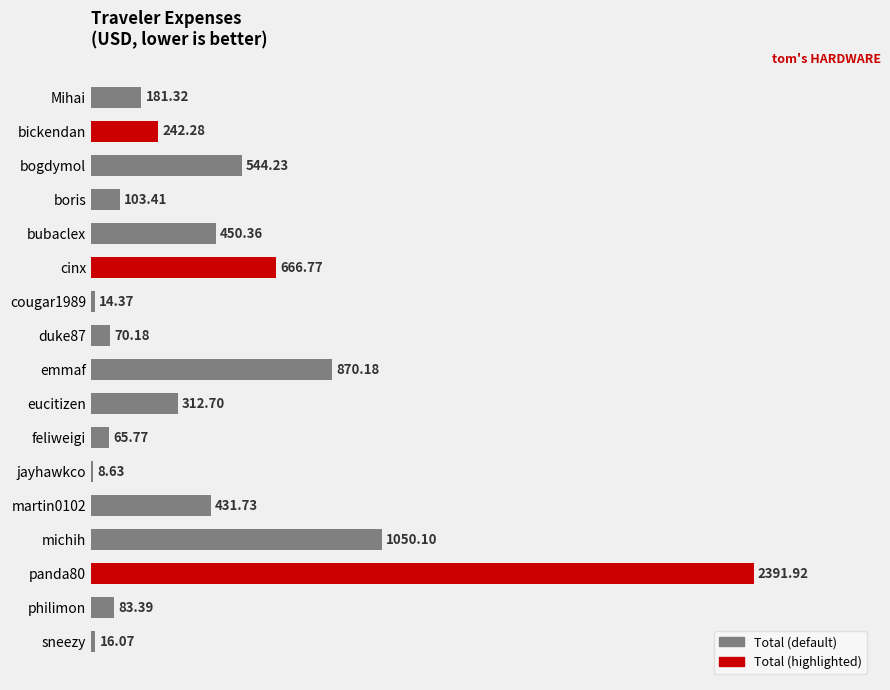

Rank the categories by value from lowest to highest.

jayhawkco, cougar1989, sneezy, feliweigi, duke87, philimon, boris, Mihai, bickendan, eucitizen, martin0102, bubaclex, bogdymol, cinx, emmaf, michih, panda80